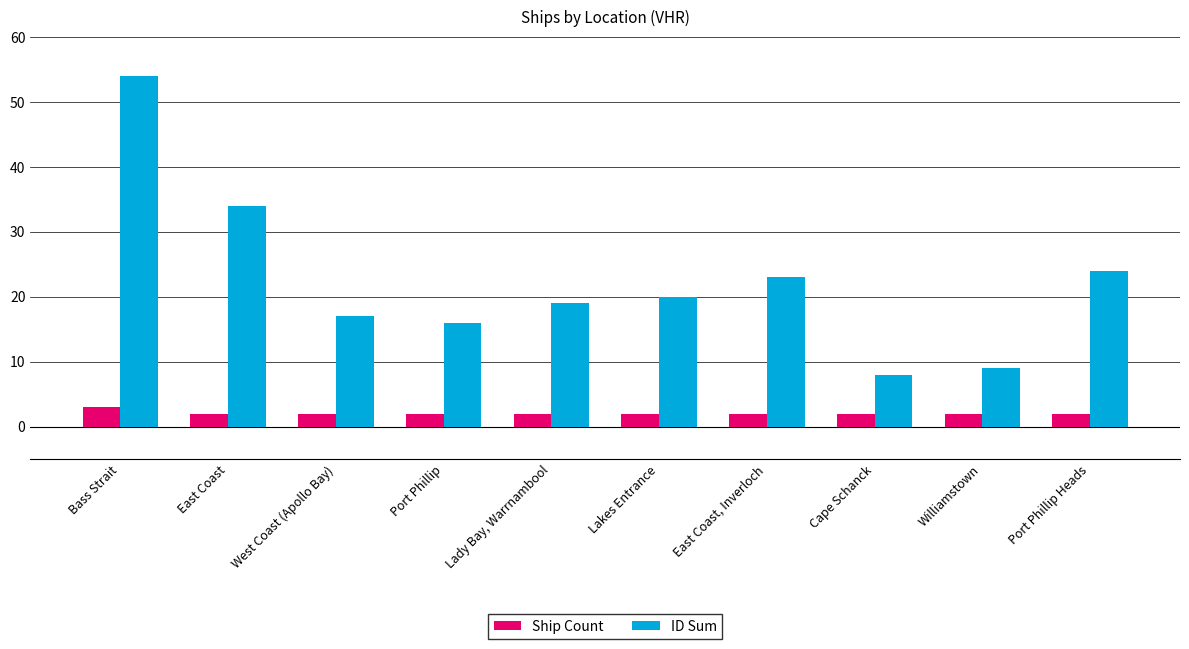

The ID Sum series shows 30 at East Coast, Inverloch. True or false?

False